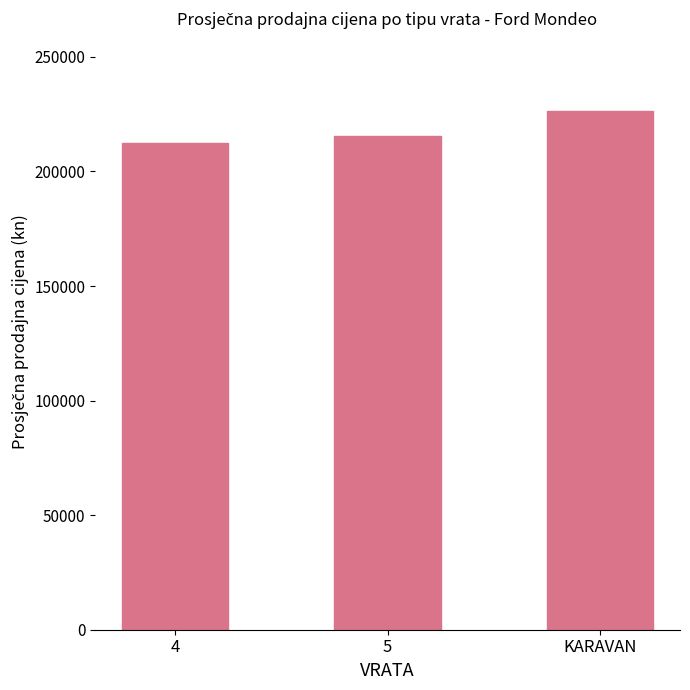

What value does the data have at KARAVAN?

226392